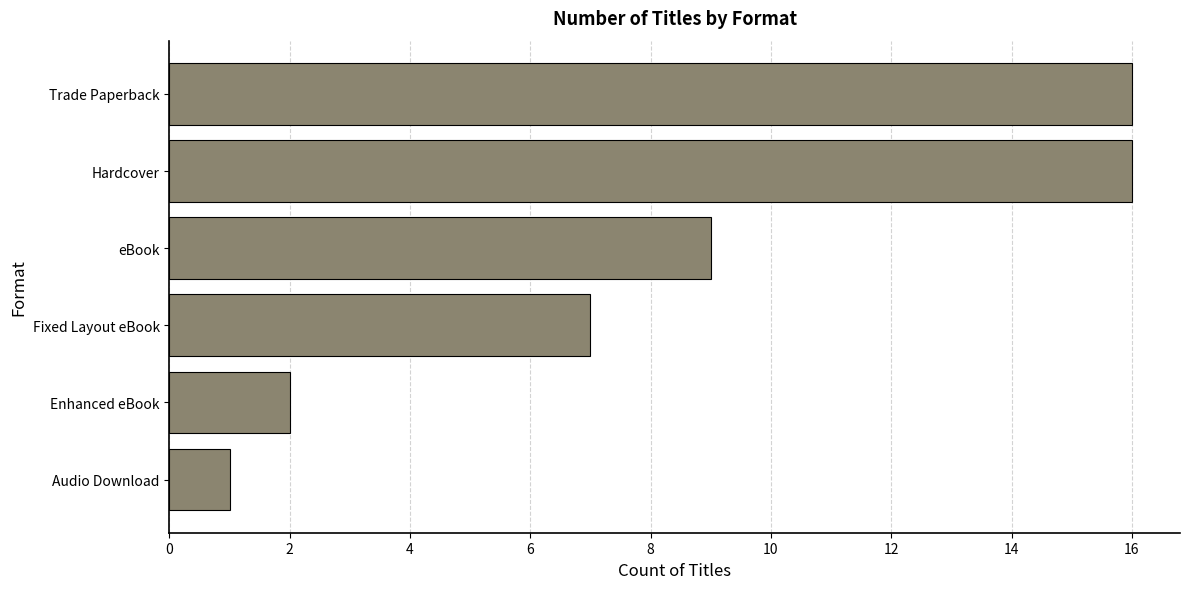

What is the change in value from Trade Paperback to Enhanced eBook?

-14